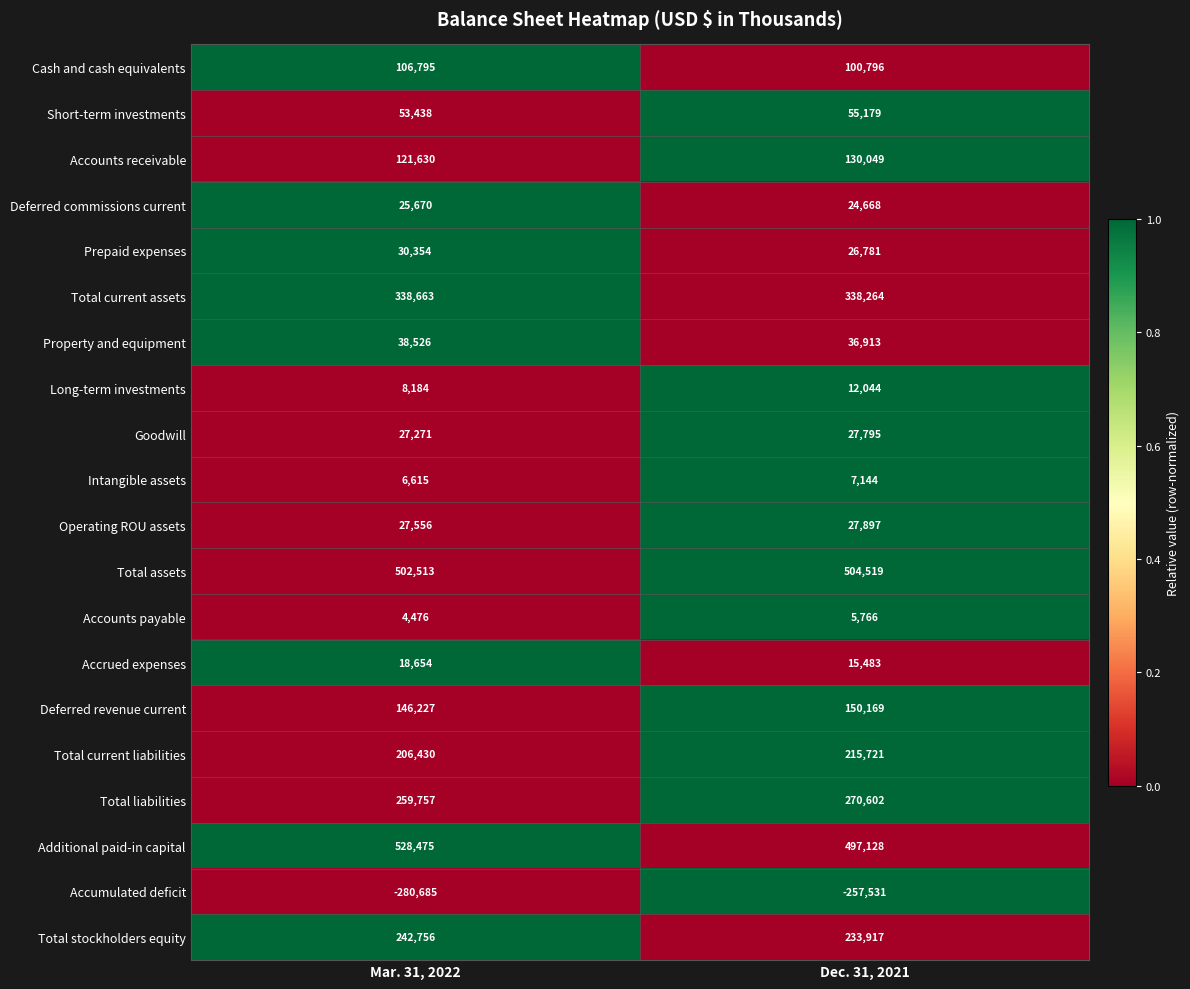

What is the spread (max minus min) of values at Dec. 31, 2021?

762050